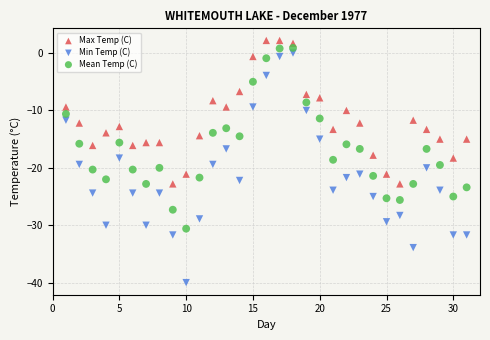

Across all data points, what is the range of X values (max minus min)?

30.0